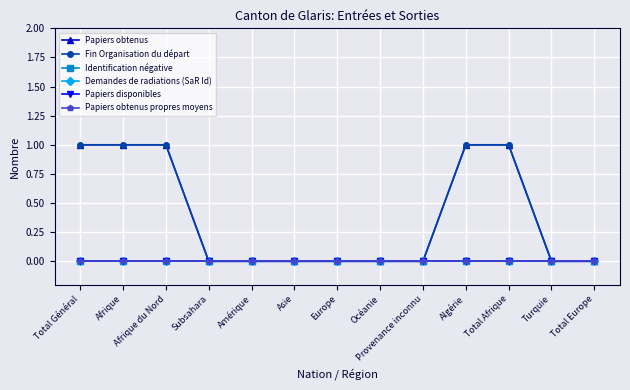

Which category has the highest value in the Papiers disponibles series?

Total Général